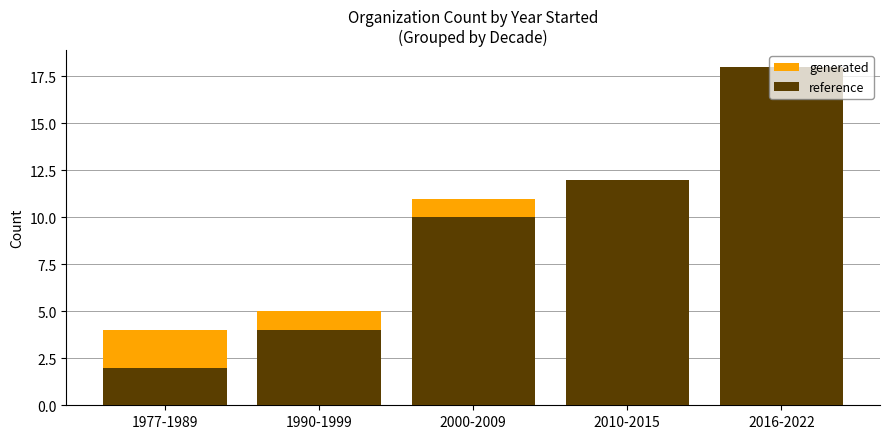

Is it true that generated equals 12 at 2016-2022?

True